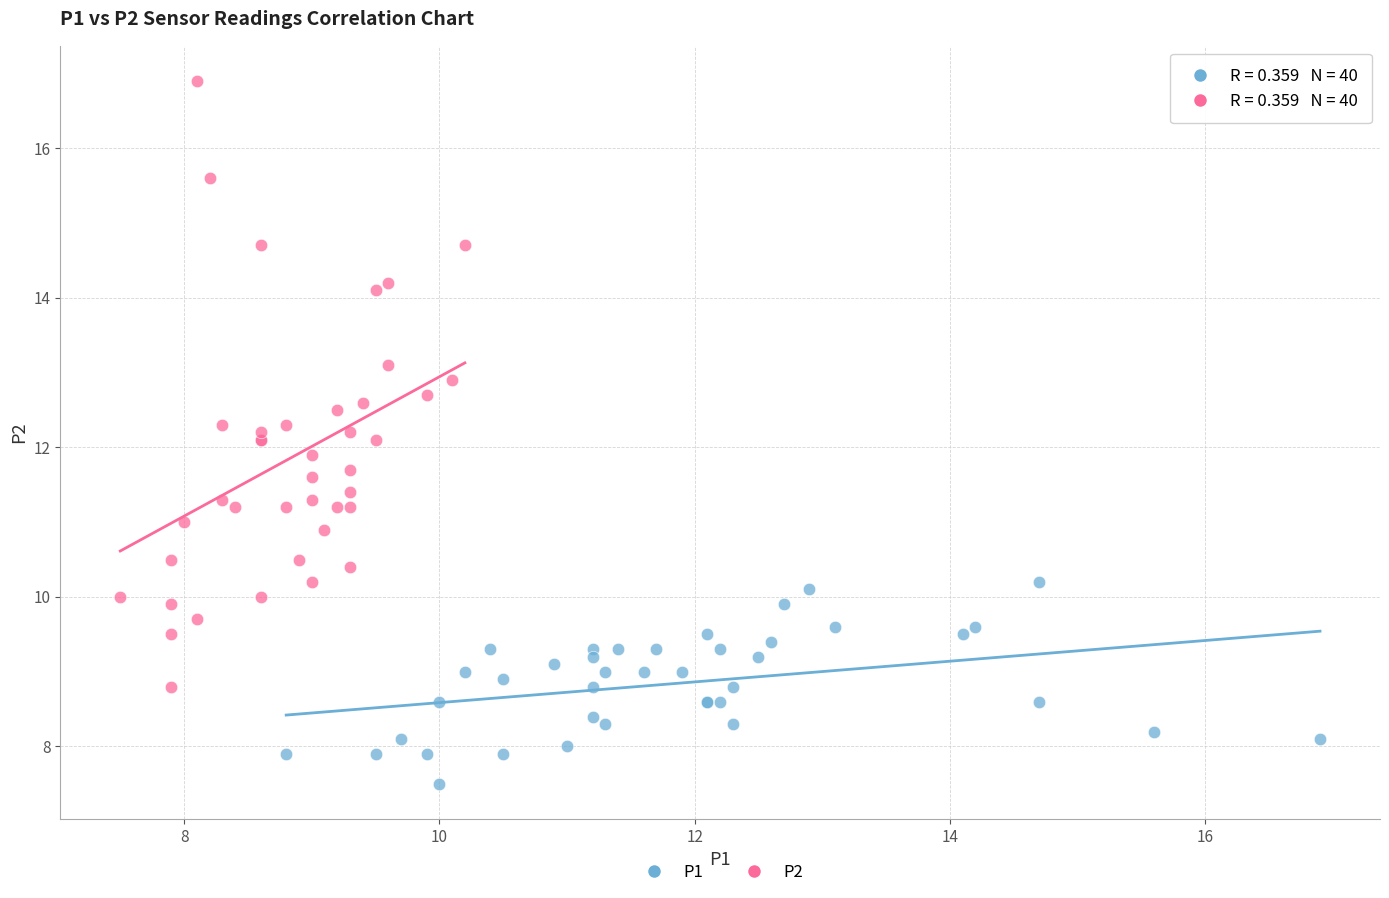

Which series has the largest Y range (max minus min)?

P2